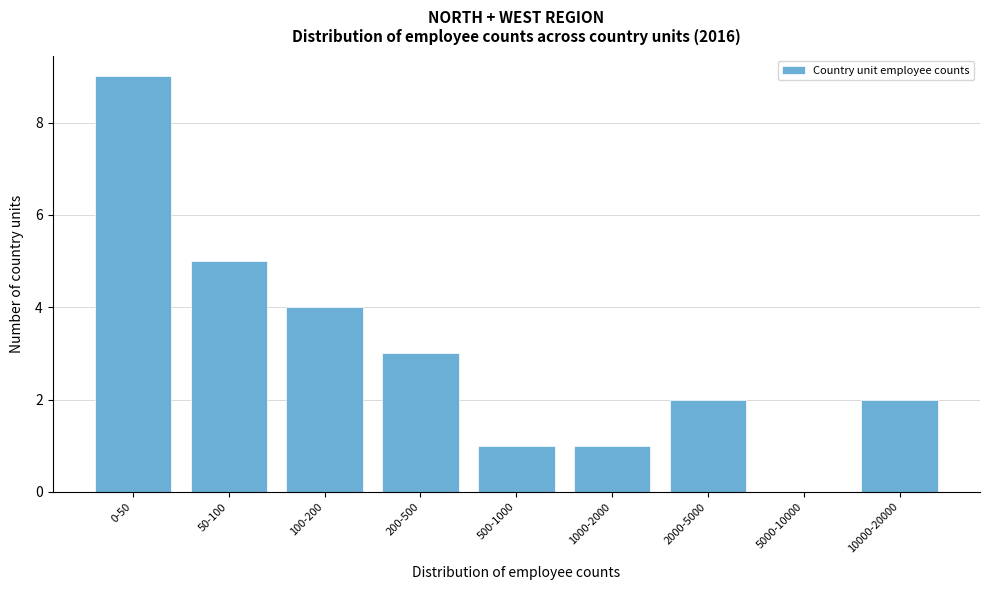

Reading right to left, transcribe all the data shown in this chart.

10000-20000=2	5000-10000=0	2000-5000=2	1000-2000=1	500-1000=1	200-500=3	100-200=4	50-100=5	0-50=9